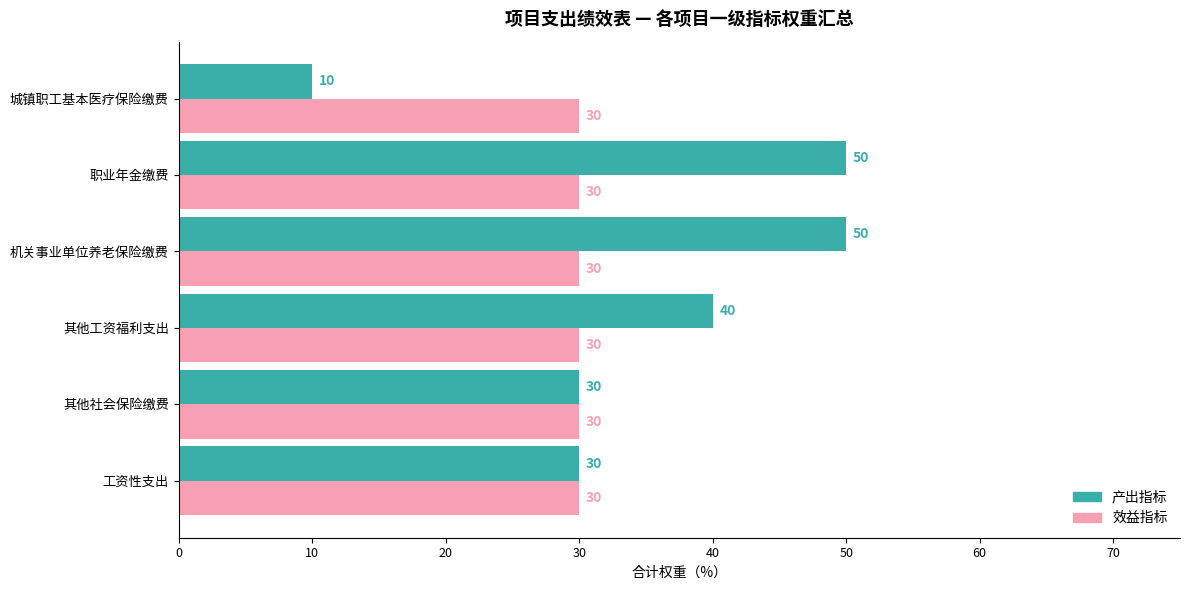

The 产出指标 series shows 30 at 工资性支出. True or false?

True